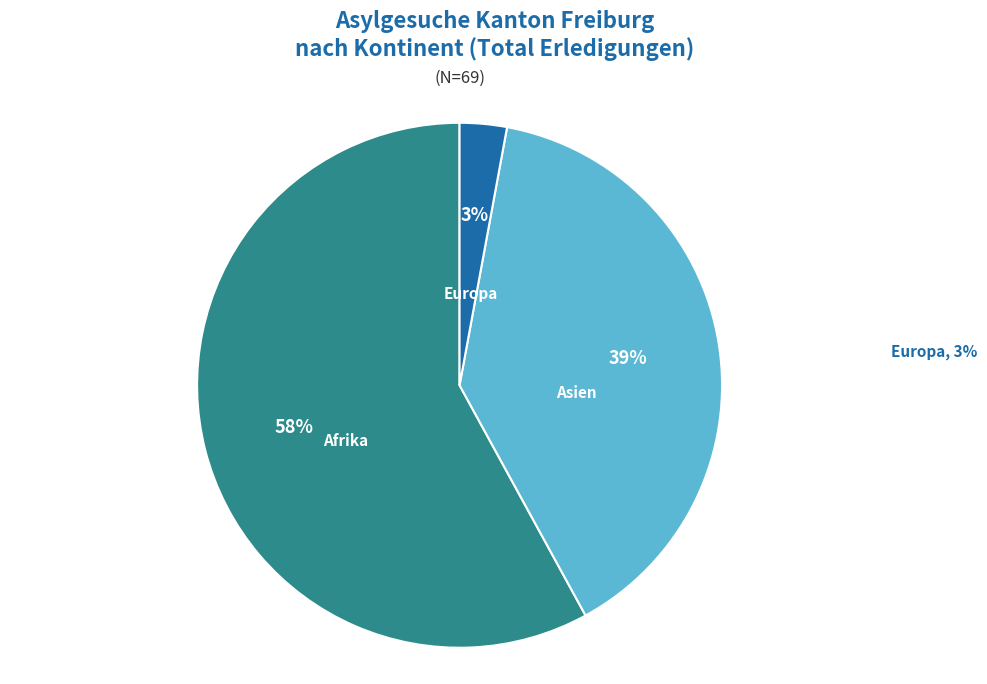

How many slices are in this pie chart?

3